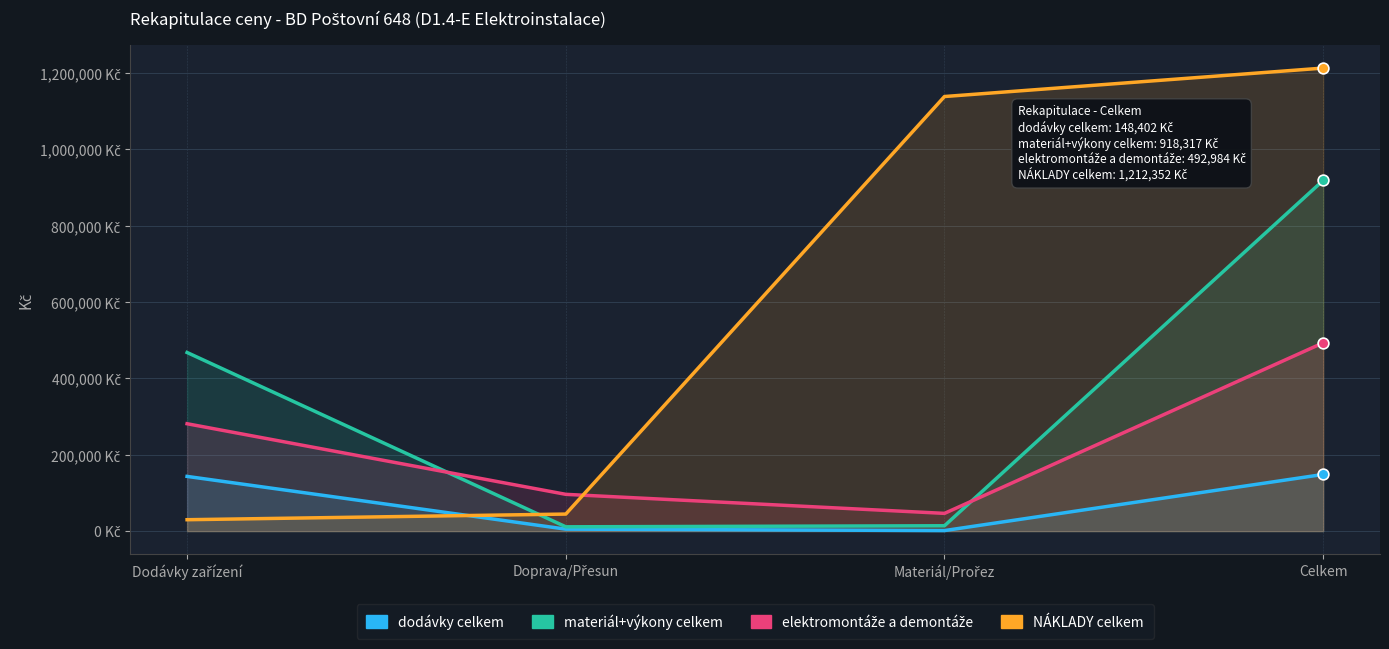

Is the value of NÁKLADY celkem at Doprava/Přesun greater than the value of dodávky celkem at Celkem?

No